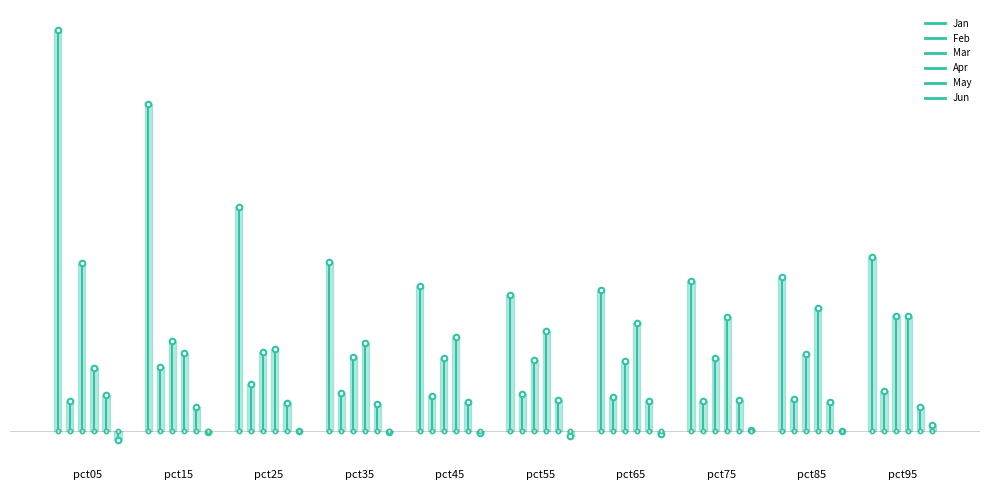

Is the value of May at pct45 greater than the value of Feb at pct95?

No